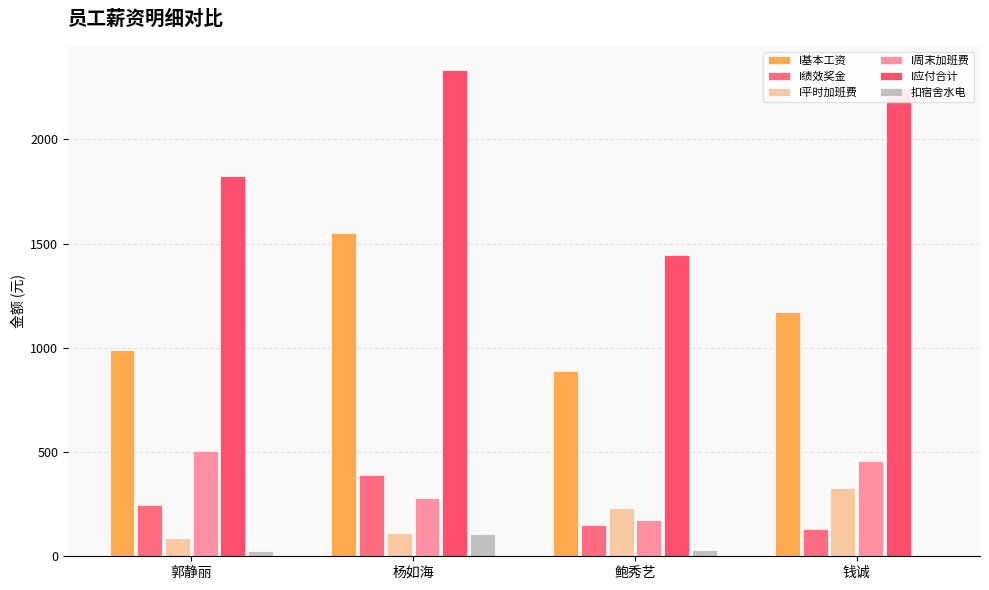

At how many categories does at least one series exceed 2316?

1